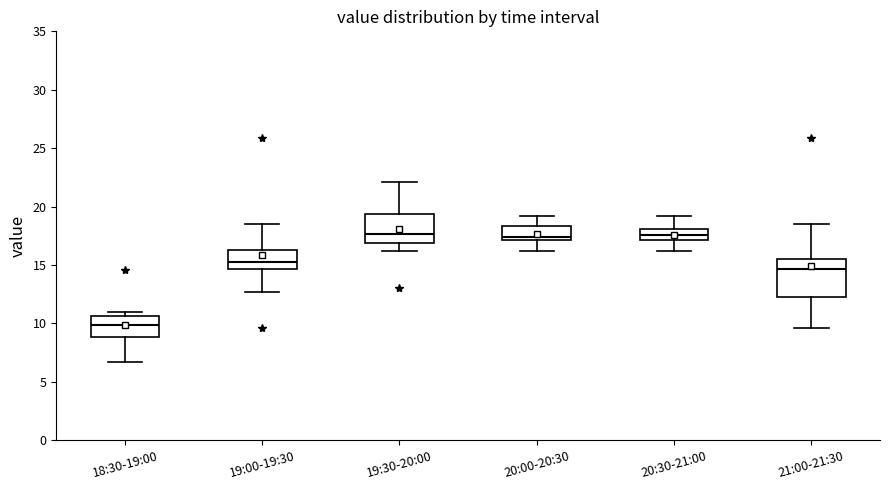

Comparing the boxes themselves (not the whiskers), which one is the tallest?

21:00-21:30